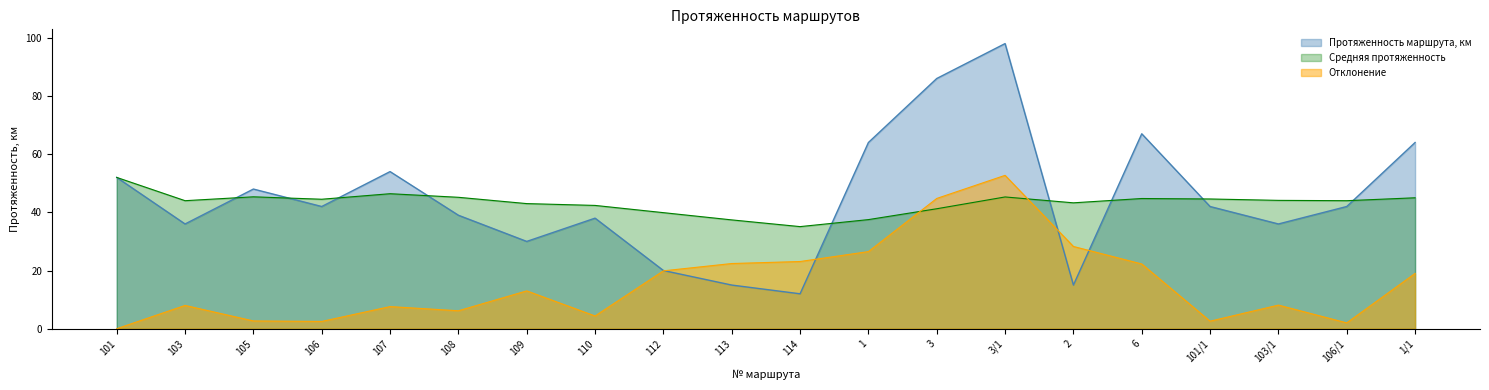

Count the number of values greater than 42.

8